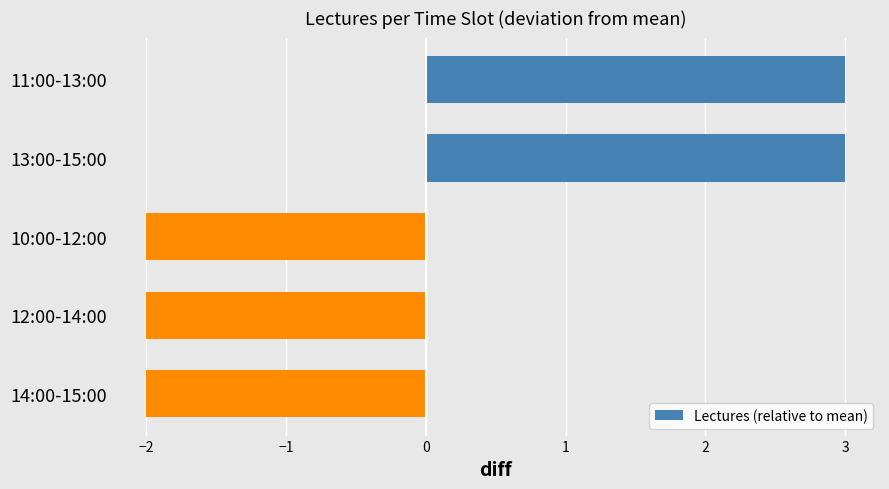

How many bars are there in total?

5